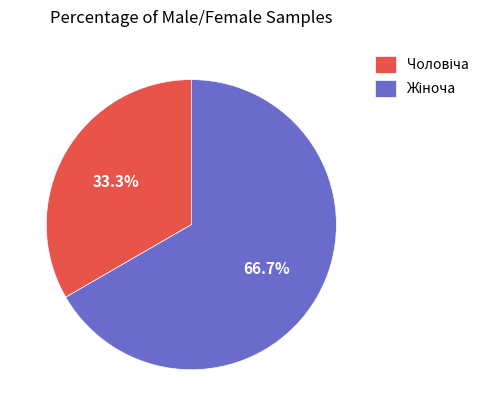

Does any single category account for the majority?

Yes